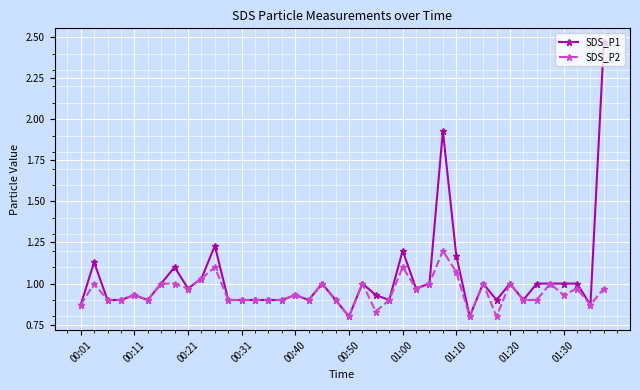

List the series in order of their overall mean, highest first.

SDS_P1, SDS_P2